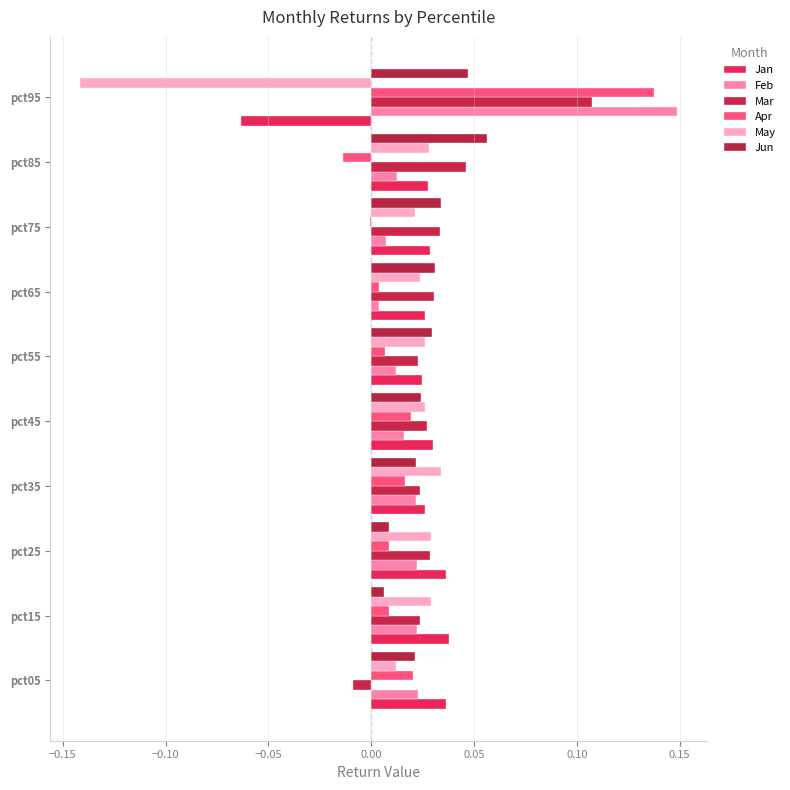

What are all the series names shown in the legend?

Jan, Feb, Mar, Apr, May, Jun